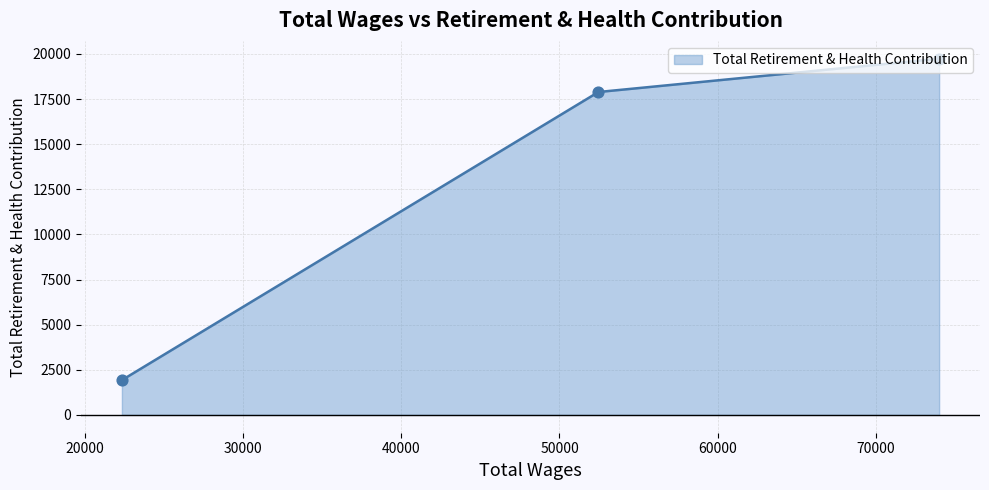

What is the difference between the maximum and minimum values?

17806